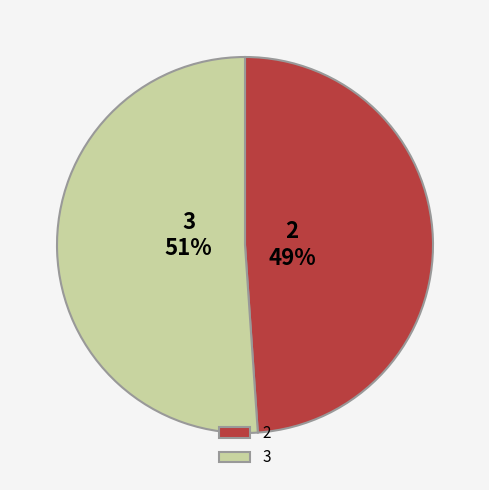

True or false: 2 accounts for 43% of the total.

False